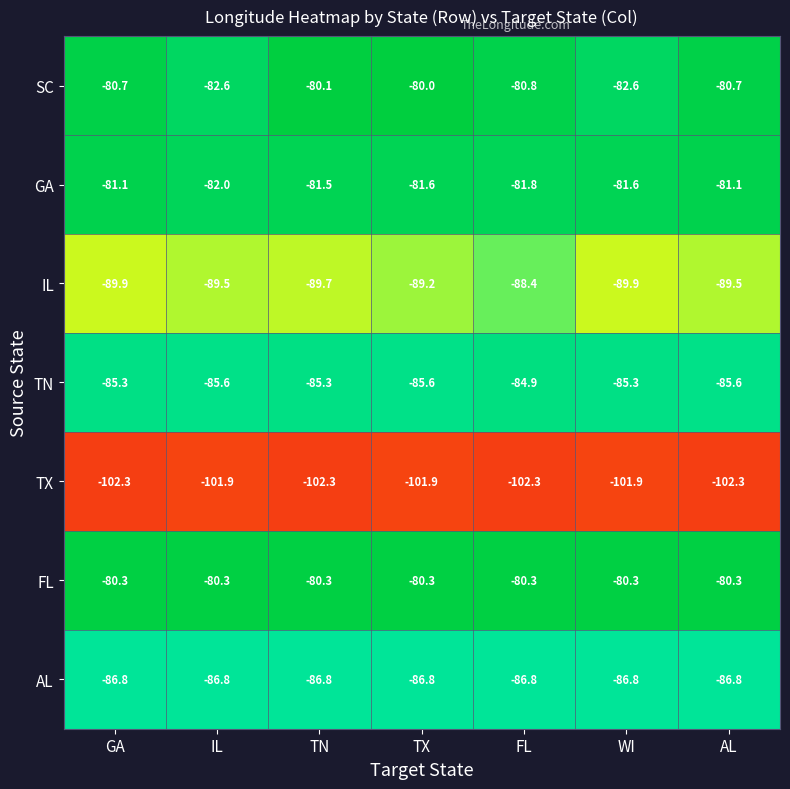

Rank the series at FL from highest to lowest value.

FL, SC, GA, TN, AL, IL, TX